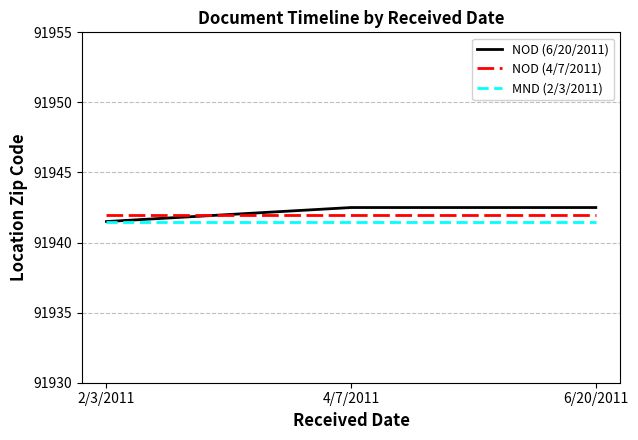

How many lines are shown in the chart?

3